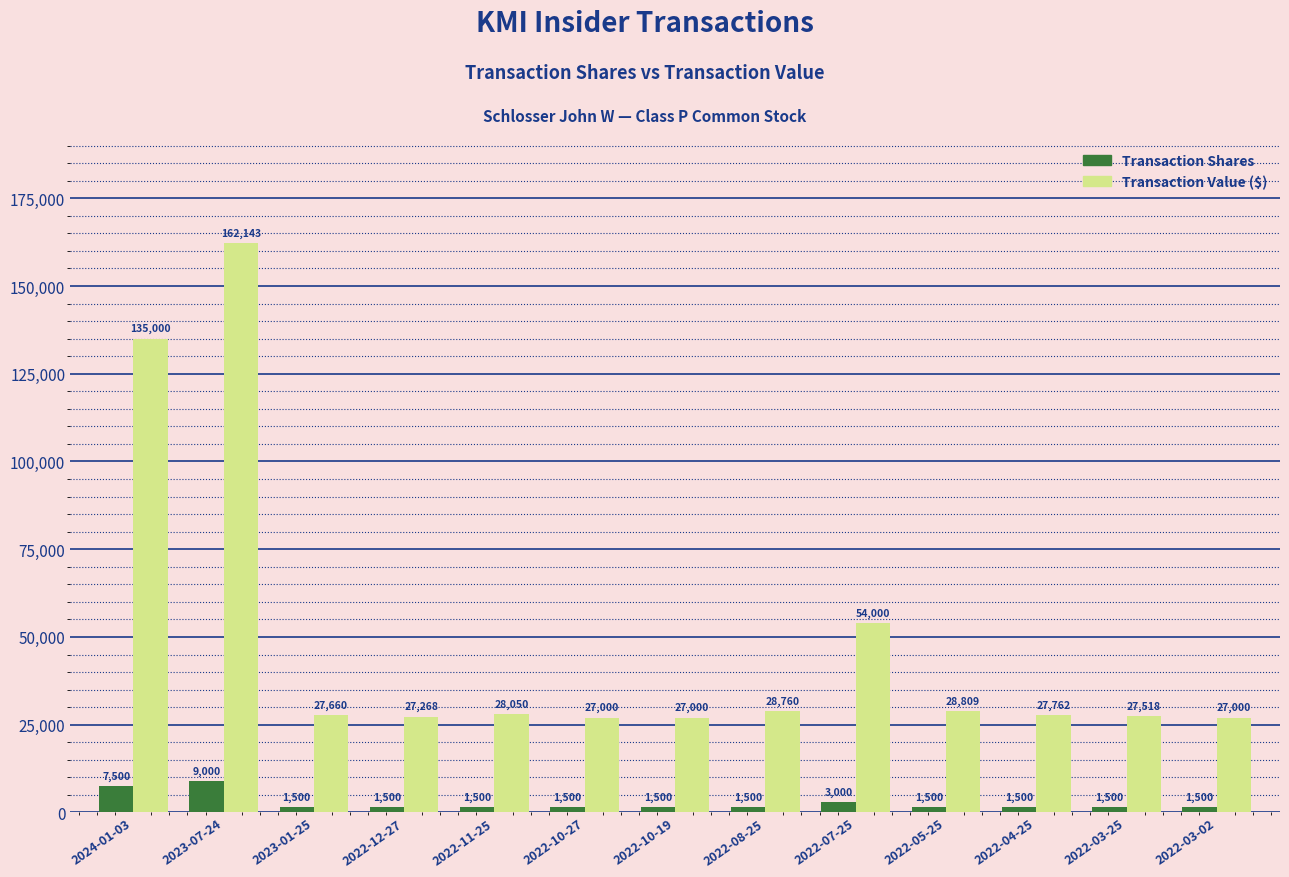

The value of Transaction Value ($) at 2023-07-24 is 109182. True or false?

False